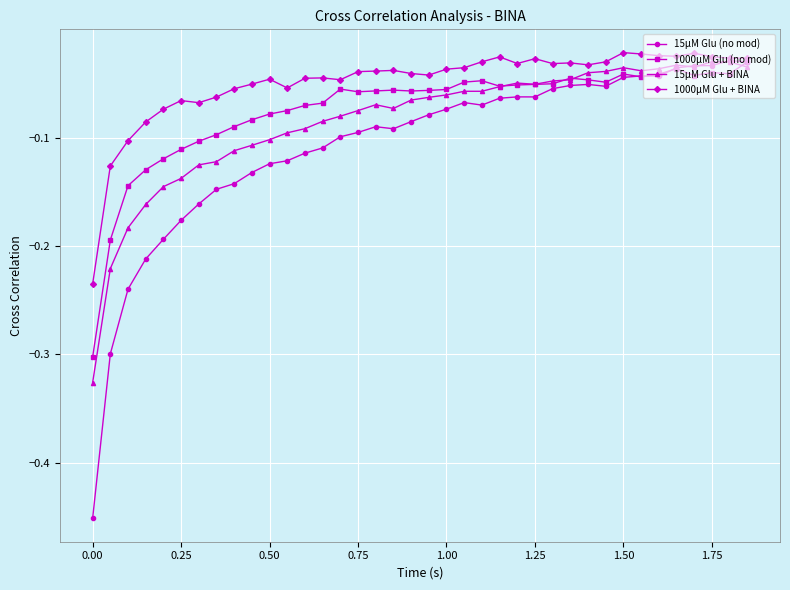

Which series has the largest range (max minus min)?

15μM Glu (no mod)